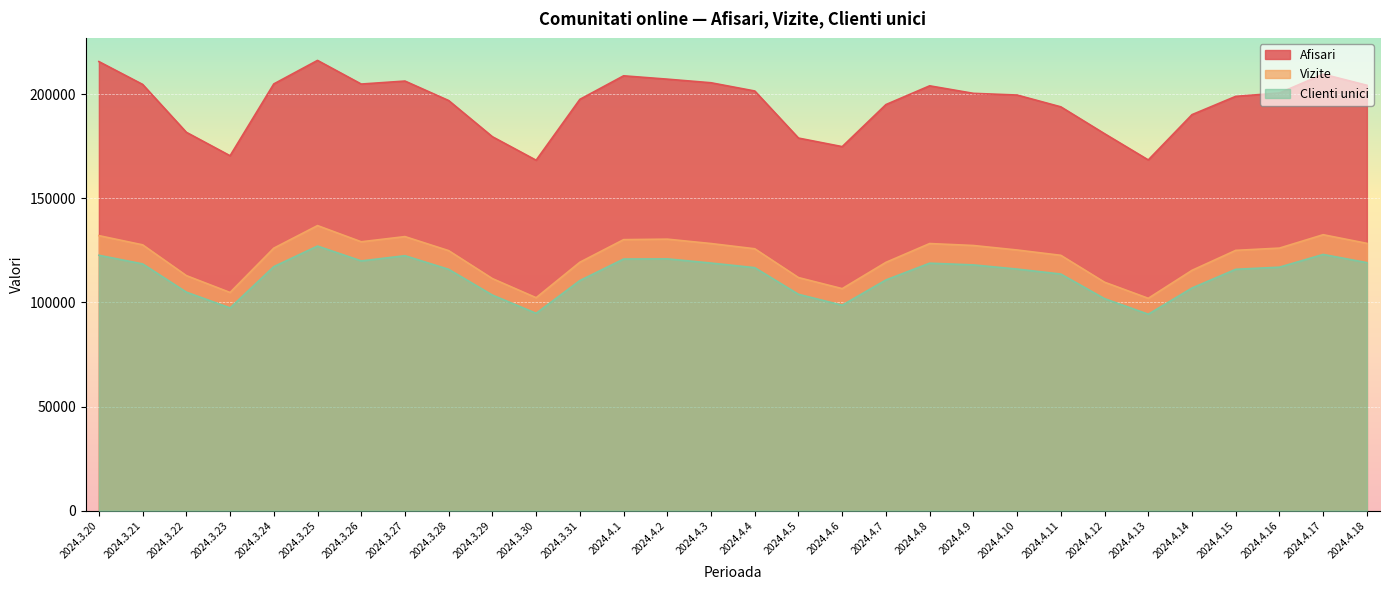

Where is the first local minimum for Clienti unici?

2024.3.23